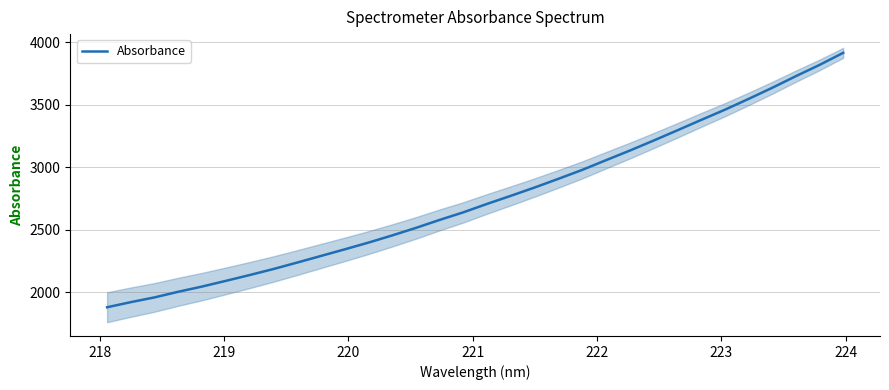

What is the minimum value for Absorbance?

1881.0